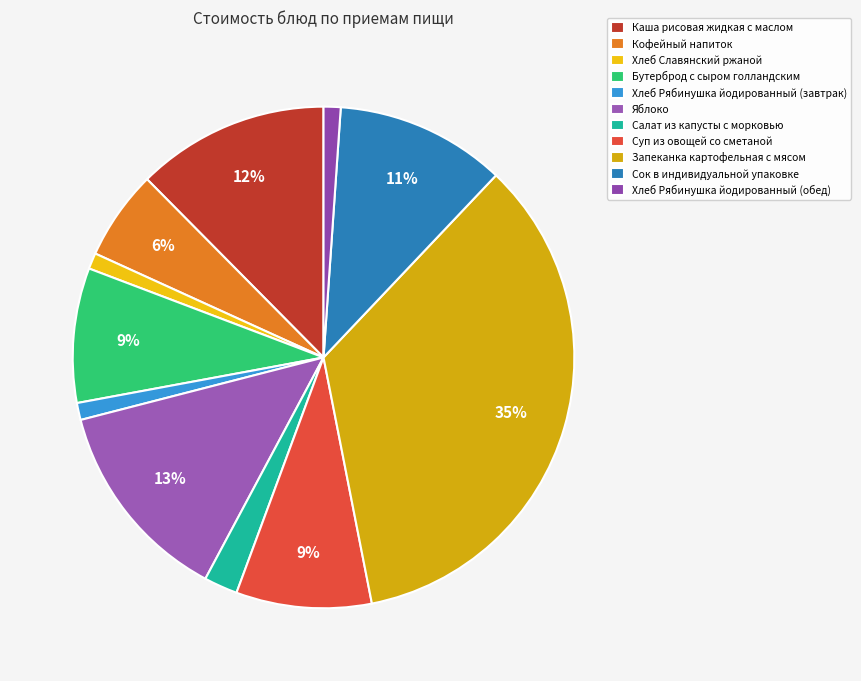

What percentage is the Хлеб Рябинушка йодированный (обед) slice, to the nearest percent?

1%